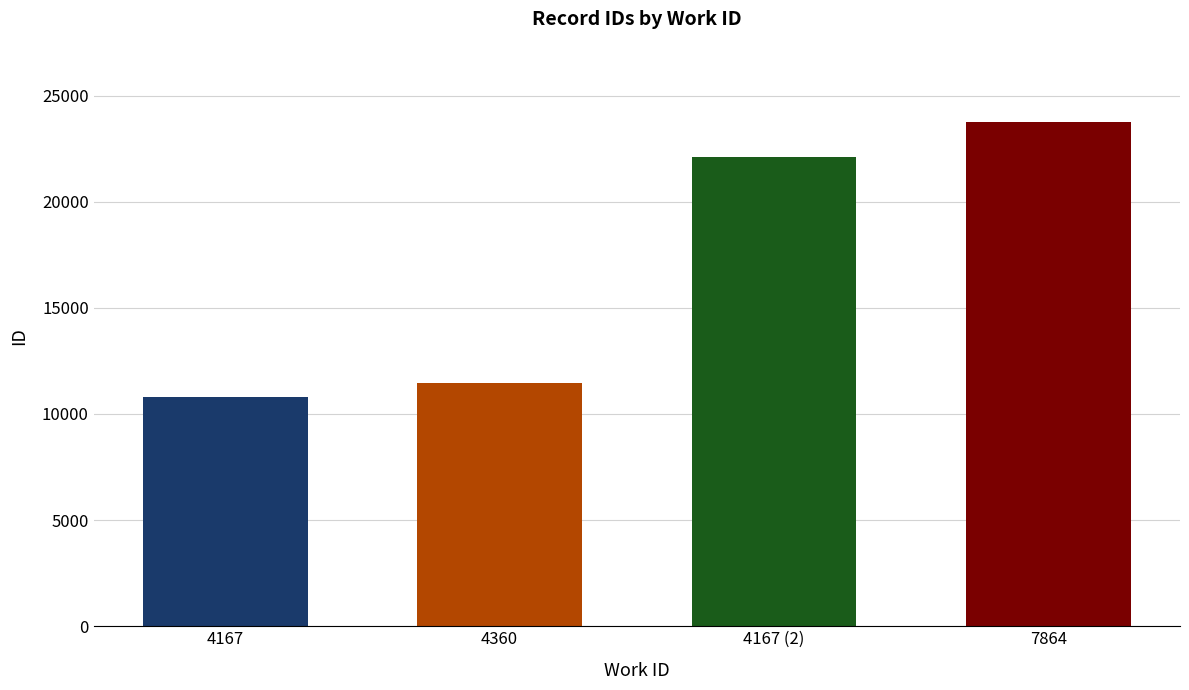

Between 4167 and 4167, which is larger?

4167